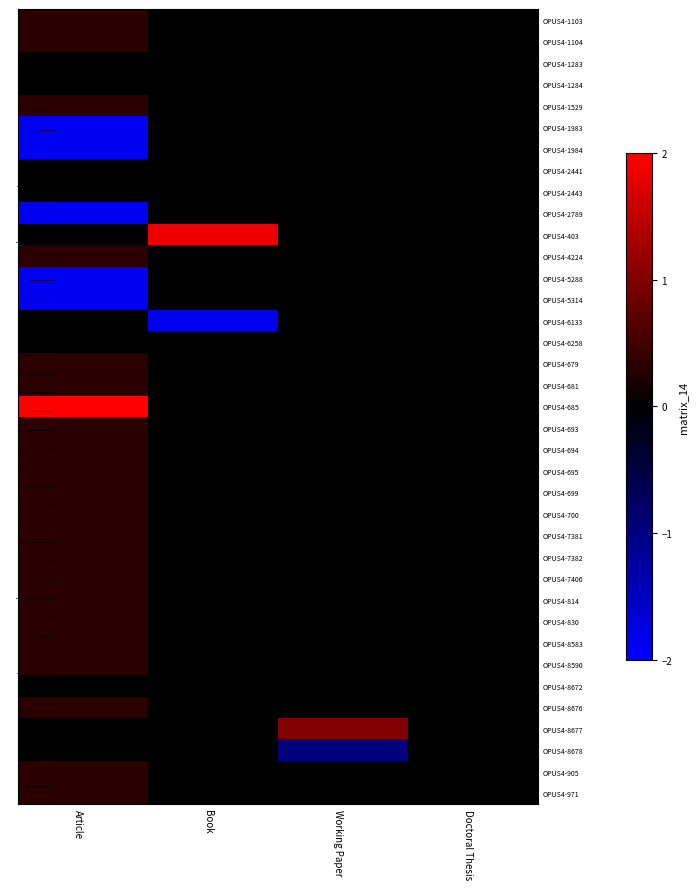

What is the maximum value shown in the chart?

2.6